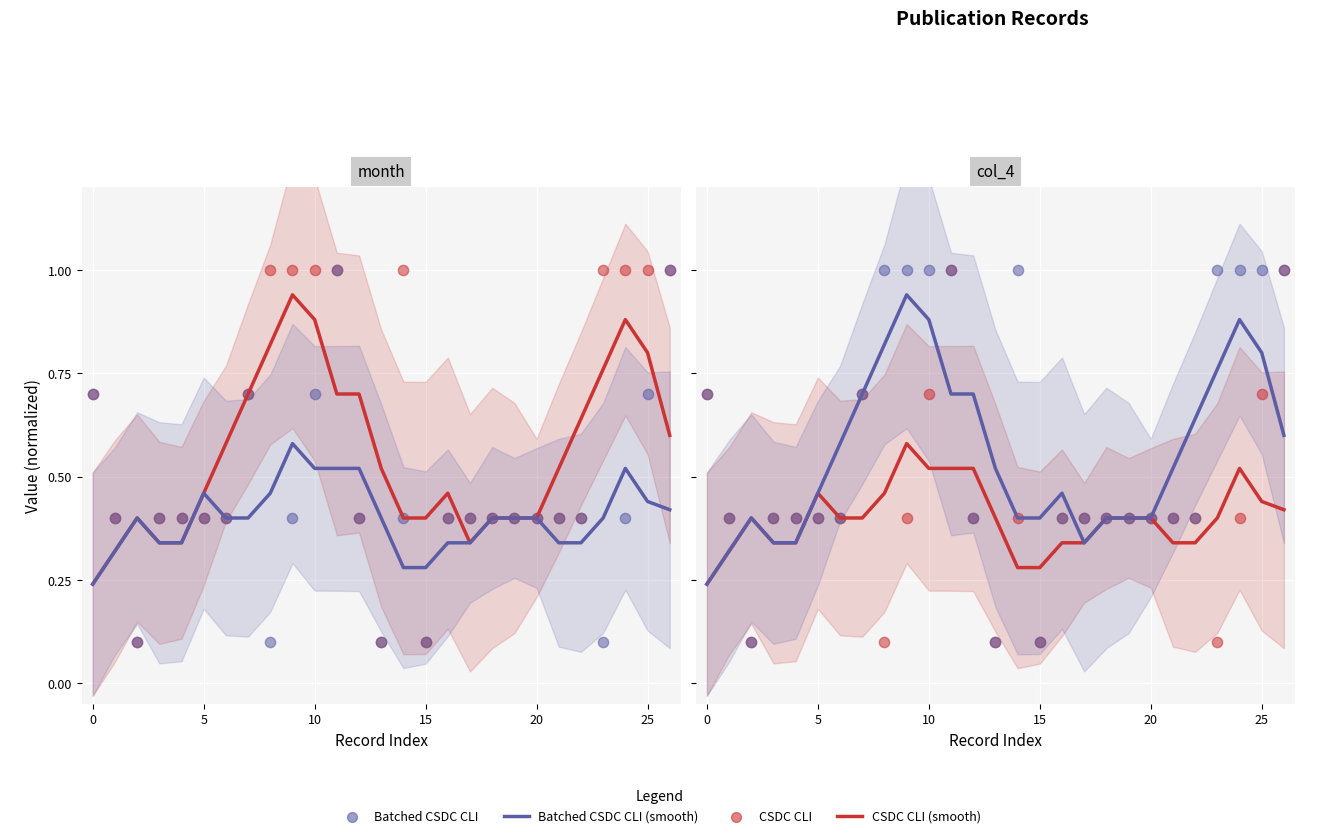

Which series has the largest total across all categories?

Batched CSDC CLI